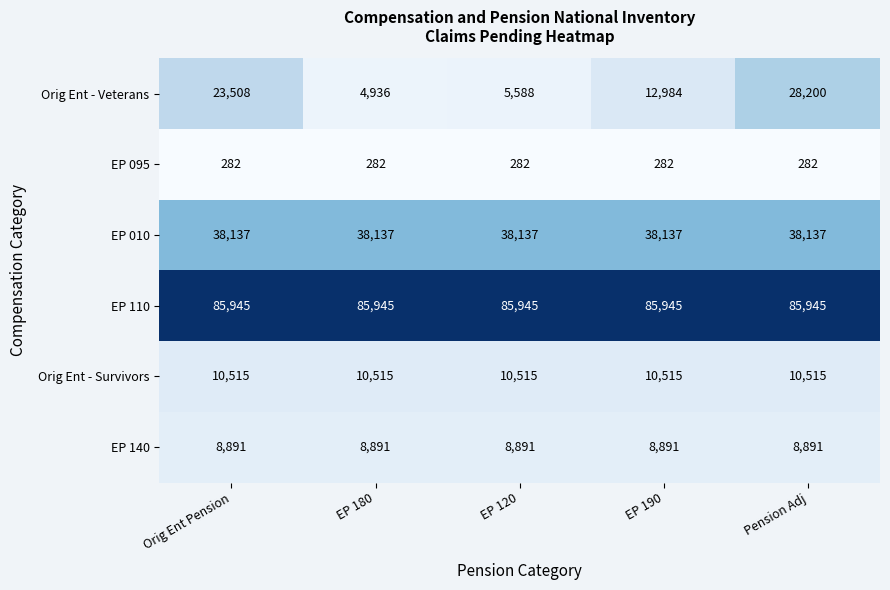

What is the total value across all series at EP 180?

148706